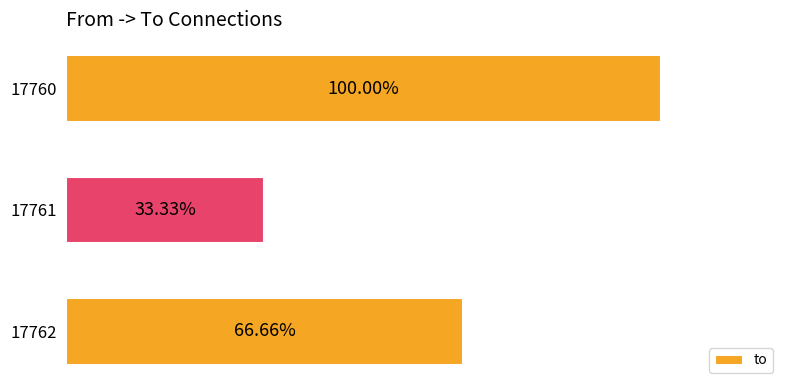

List the labels in order of value, largest first.

17760, 17762, 17761